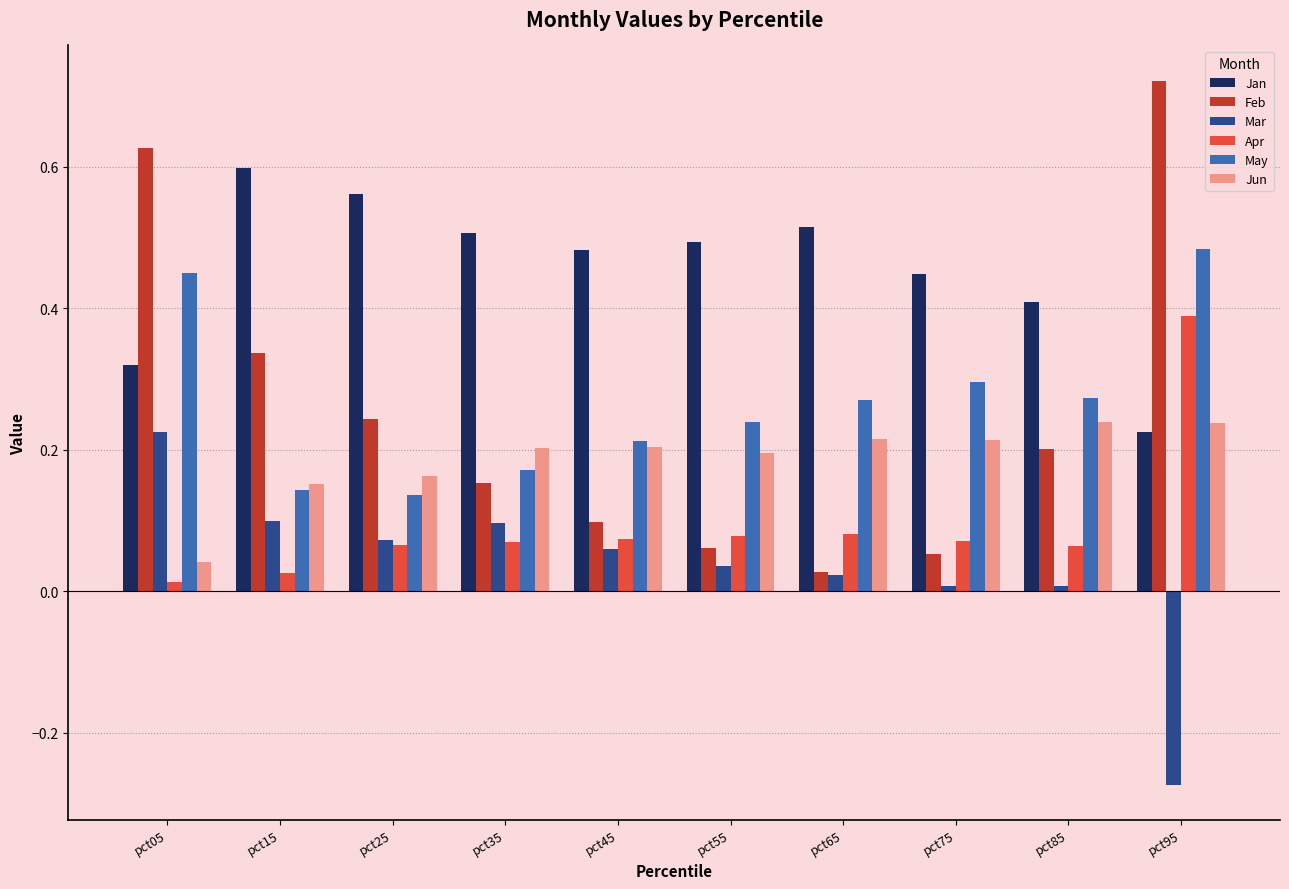

Does the chart contain any negative values?

Yes